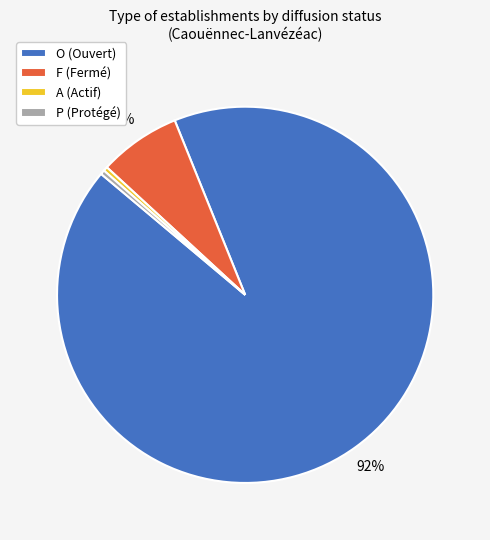

To the nearest percent, what is the difference between the F (Fermé) and P (Protégé) slice percentages?

7%